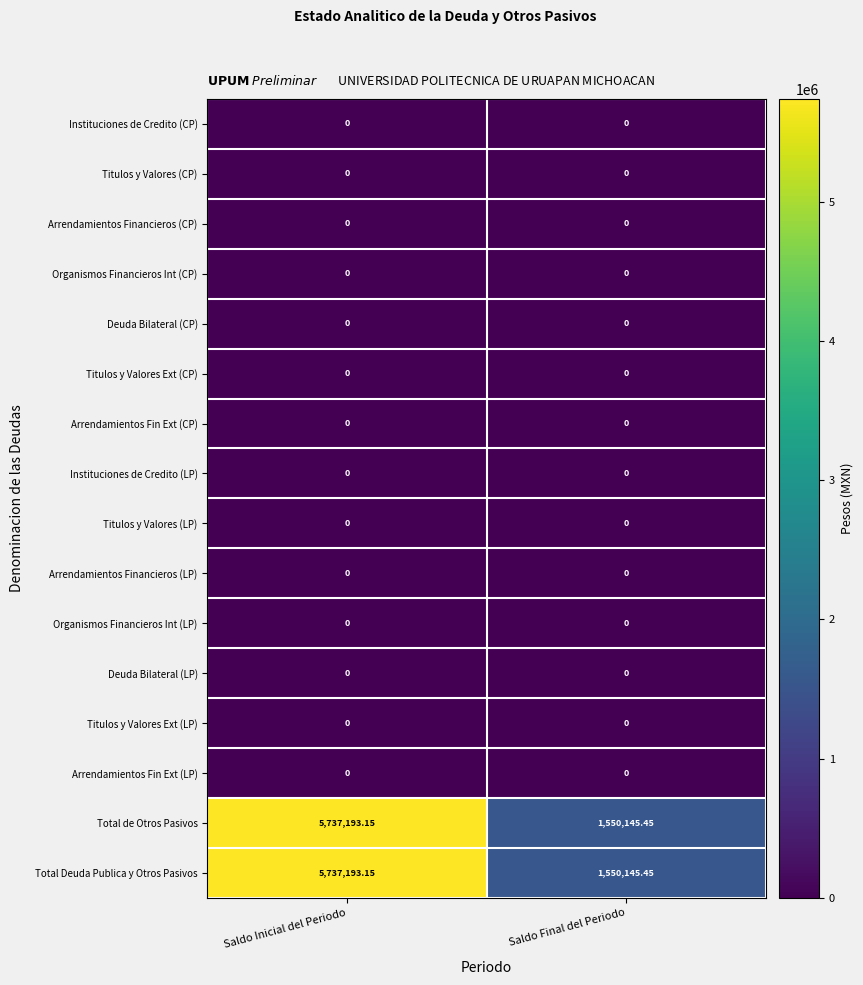

At which category is the sum across all series the highest?

Saldo Inicial del Periodo